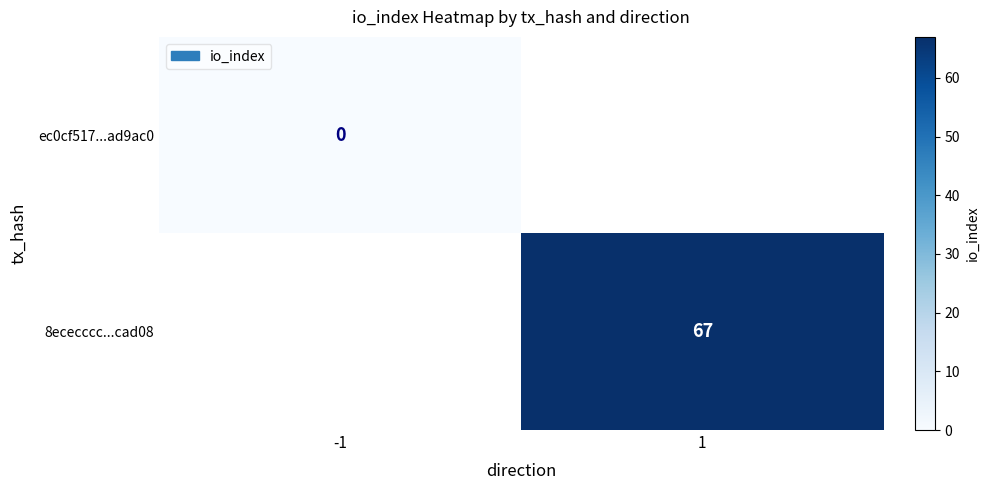

The 8ececccc...cad08 series shows 67 at 1. True or false?

True